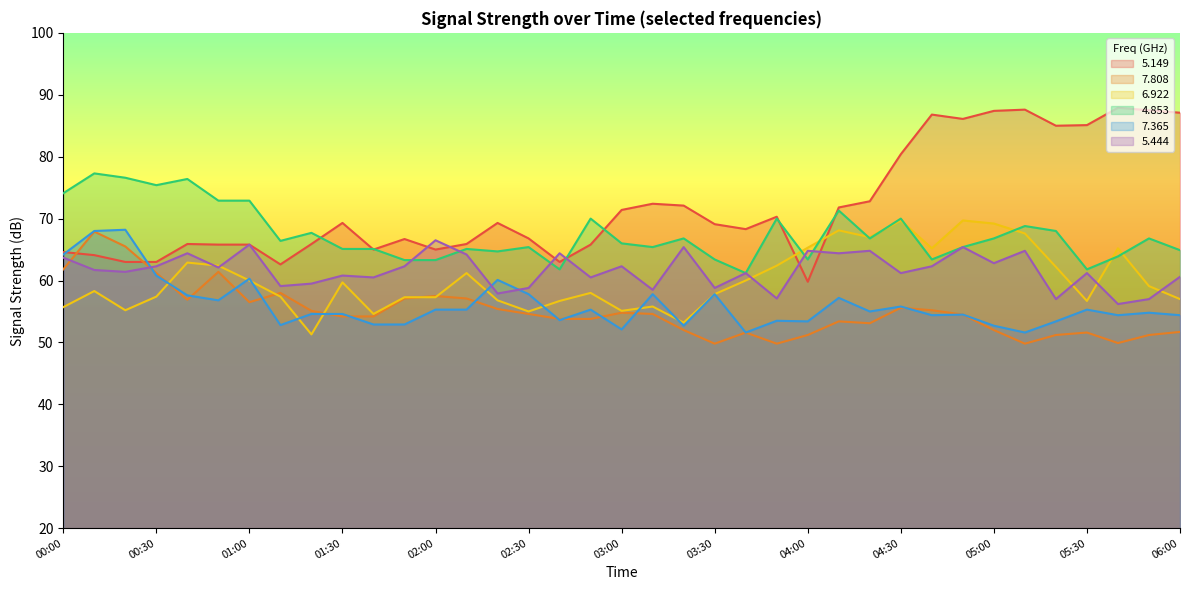

What is the difference between the maximum and minimum values in the   7.365 series?

16.6